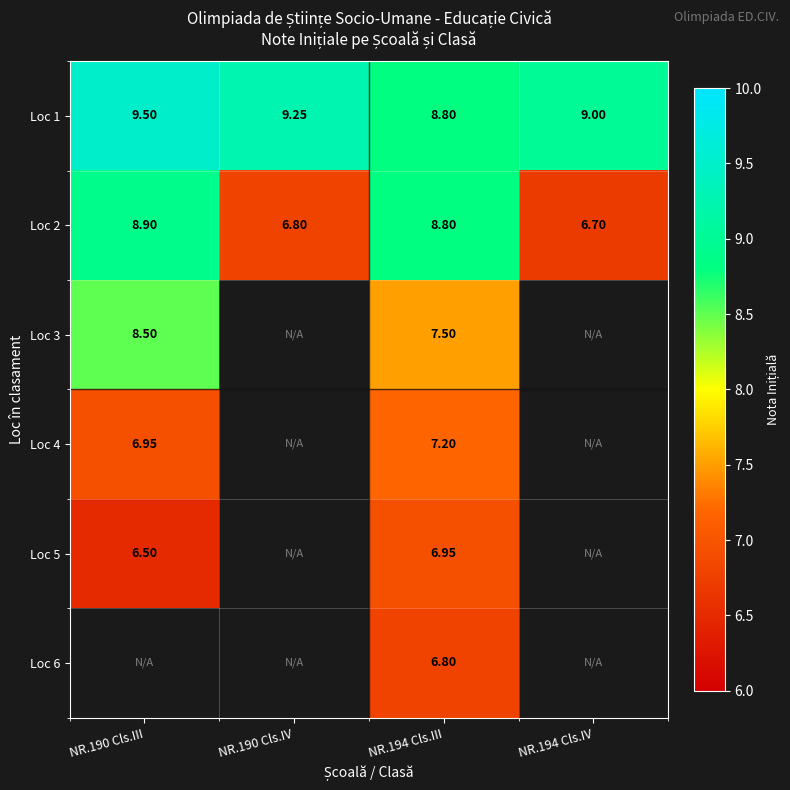

The value of Loc 2 at NR.190 Cls.III is 8.9. True or false?

True